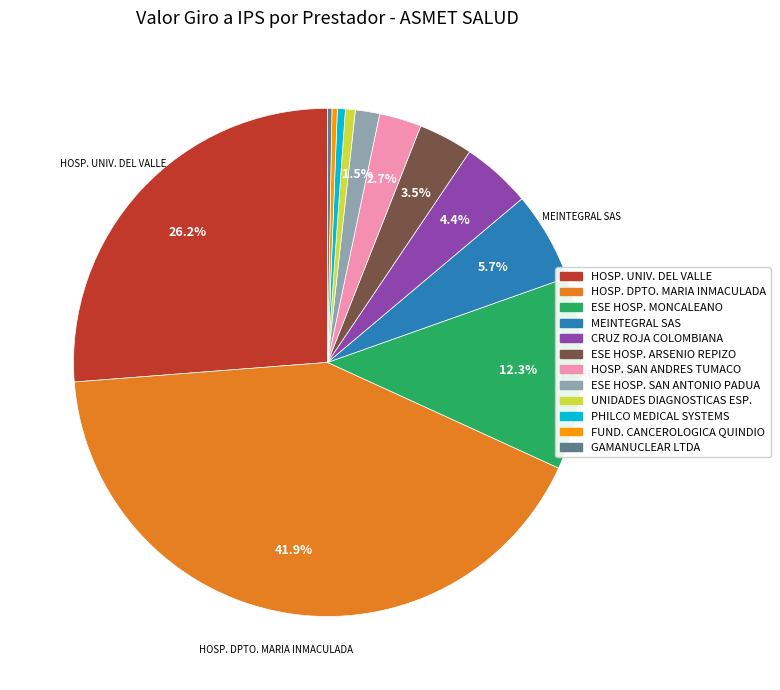

Is there a majority slice in this chart?

No